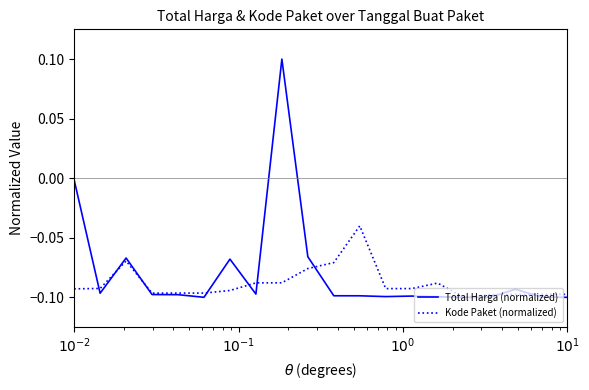

What is the sum of all Total Harga (normalized) values?

-1.6